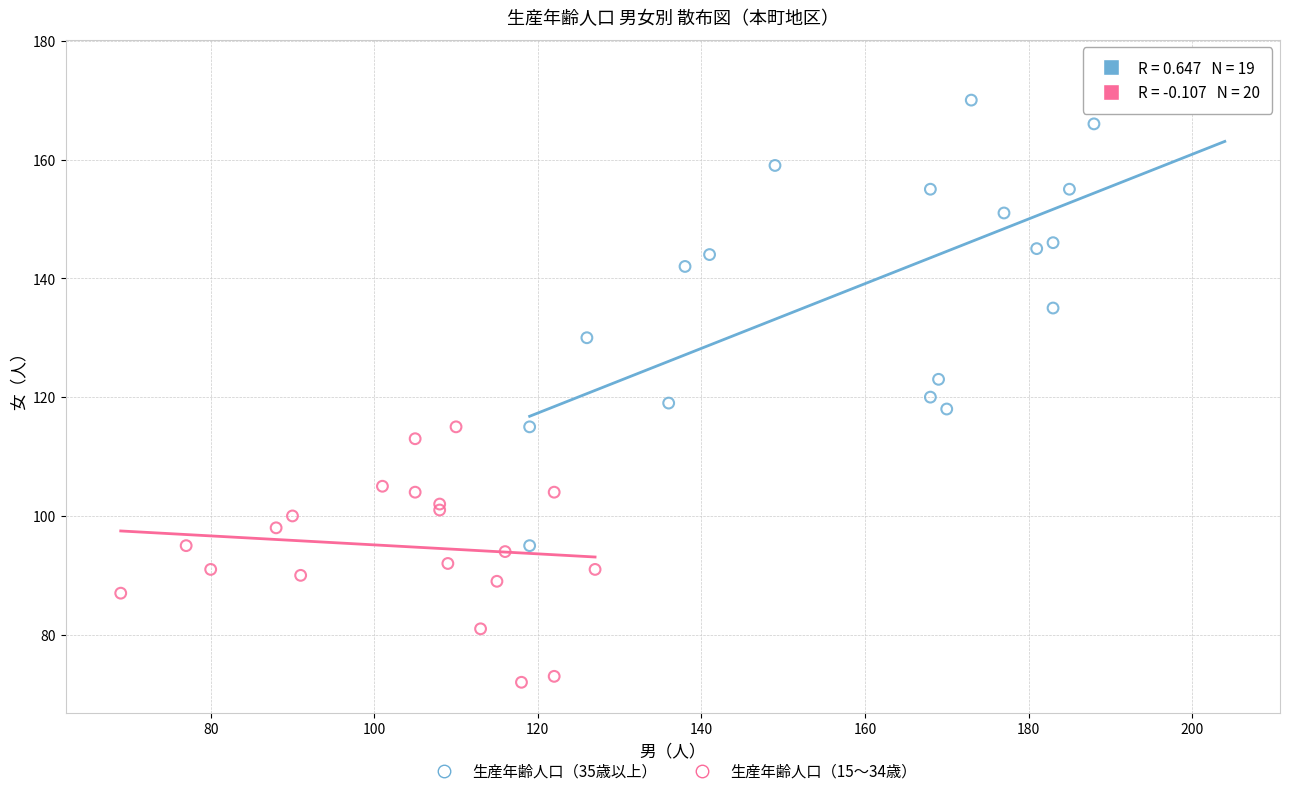

Which series has the widest spread of Y values?

生産年齢人口（35歳以上）